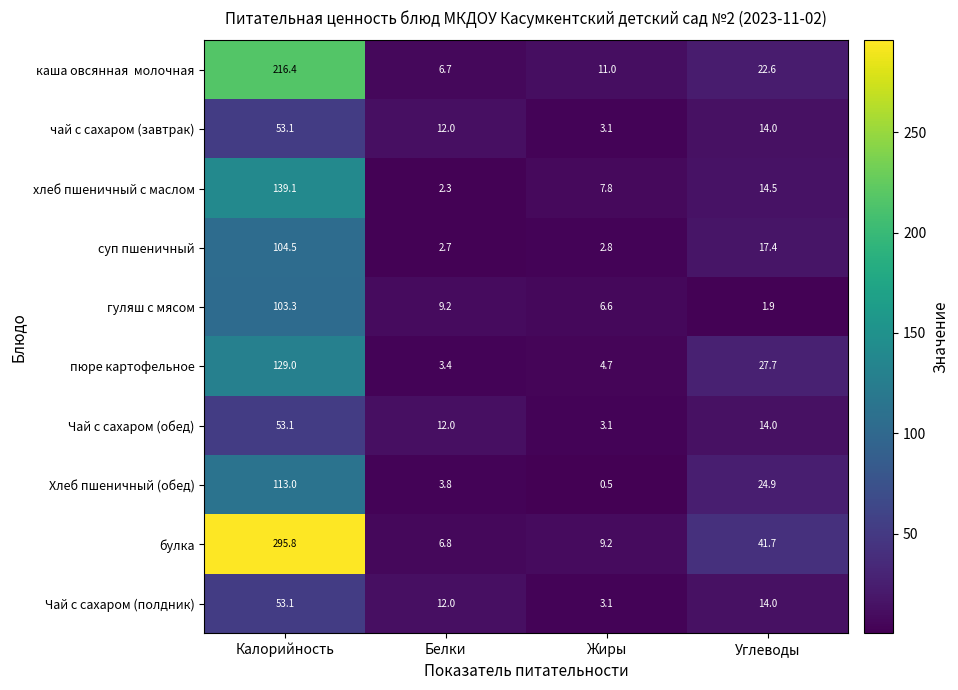

Which series has the largest total across all categories?

булка